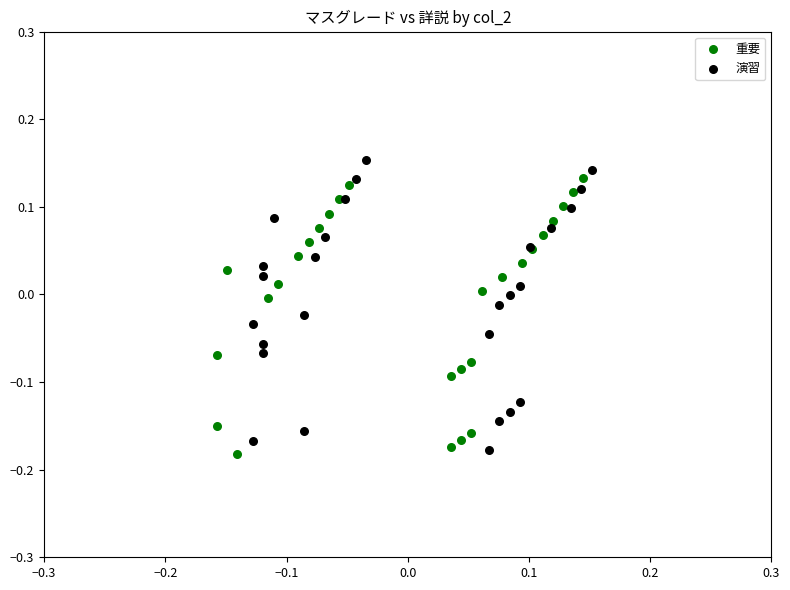

Which series has the largest Y range (max minus min)?

演習